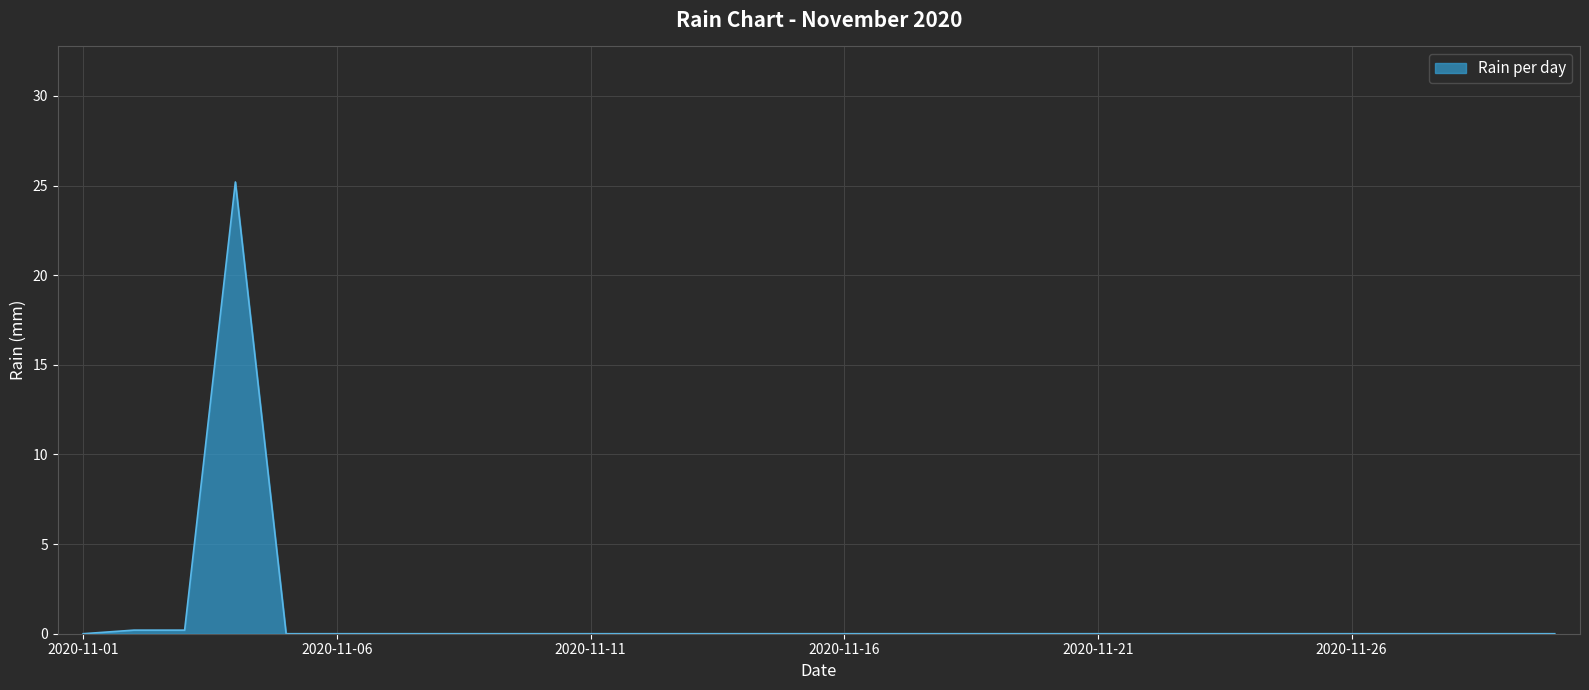

Does the chart have visible grid lines?

Yes